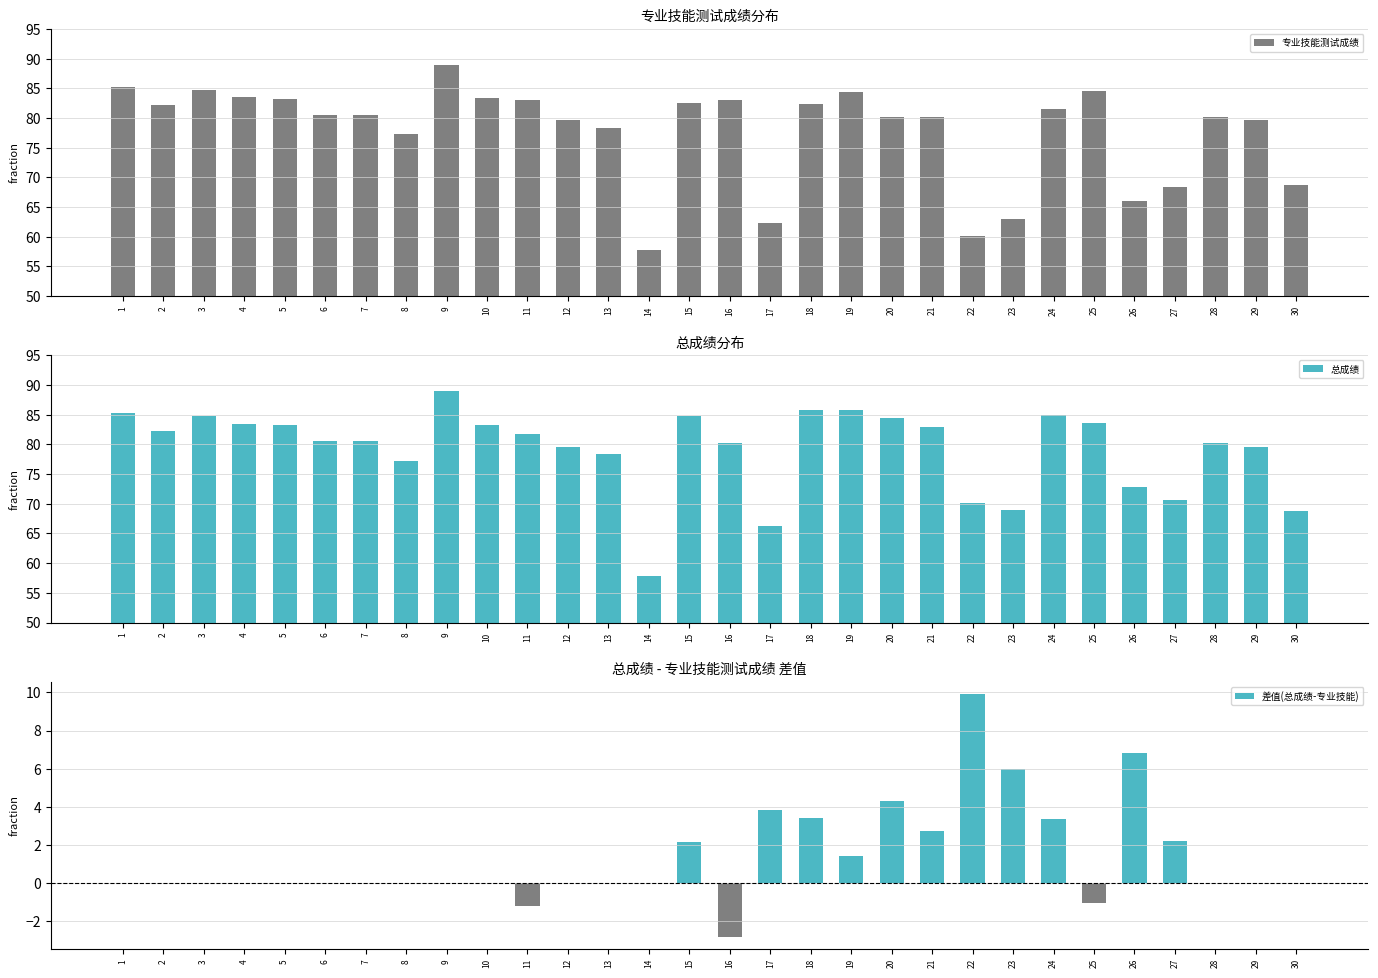

Does the chart contain stacked bars?

No